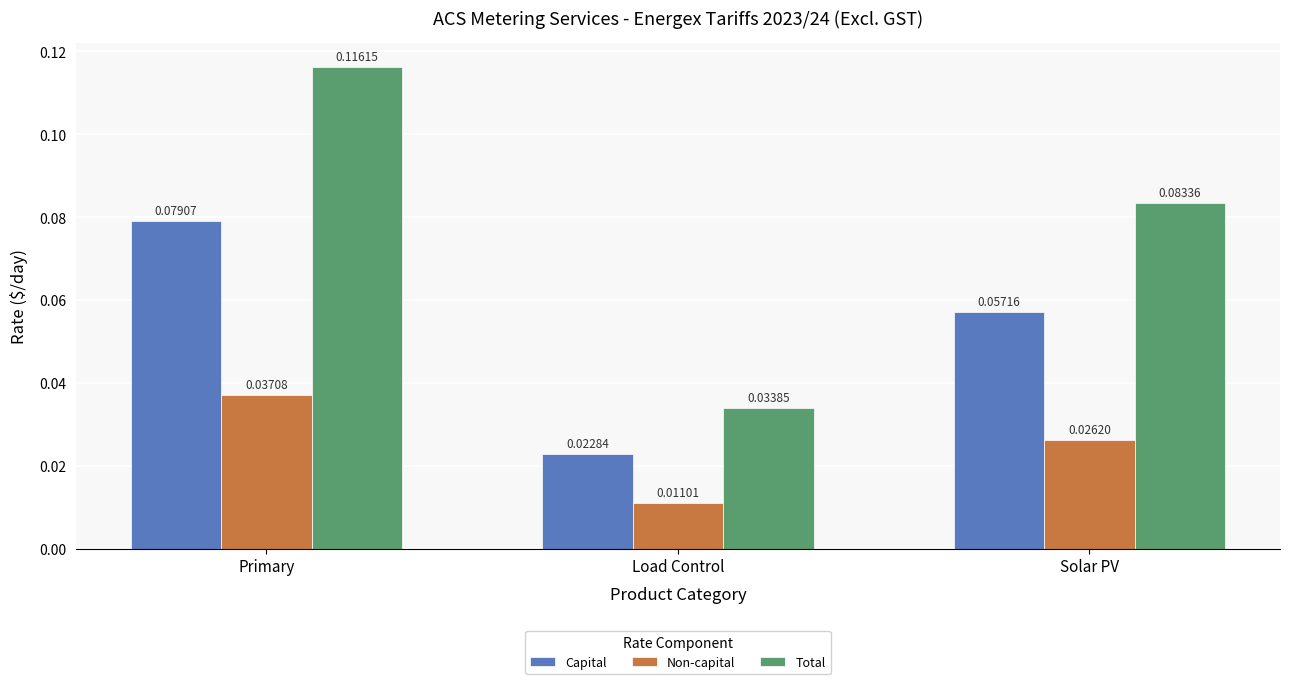

At how many categories does at least one series exceed 0?

3